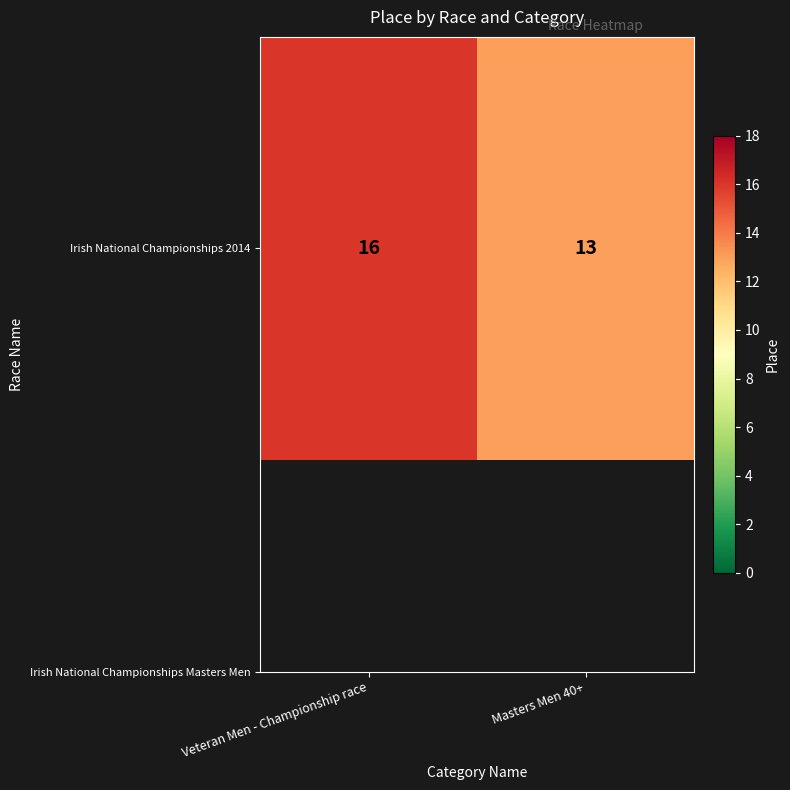

Reading left to right, what are all the values shown in this chart?

16	13